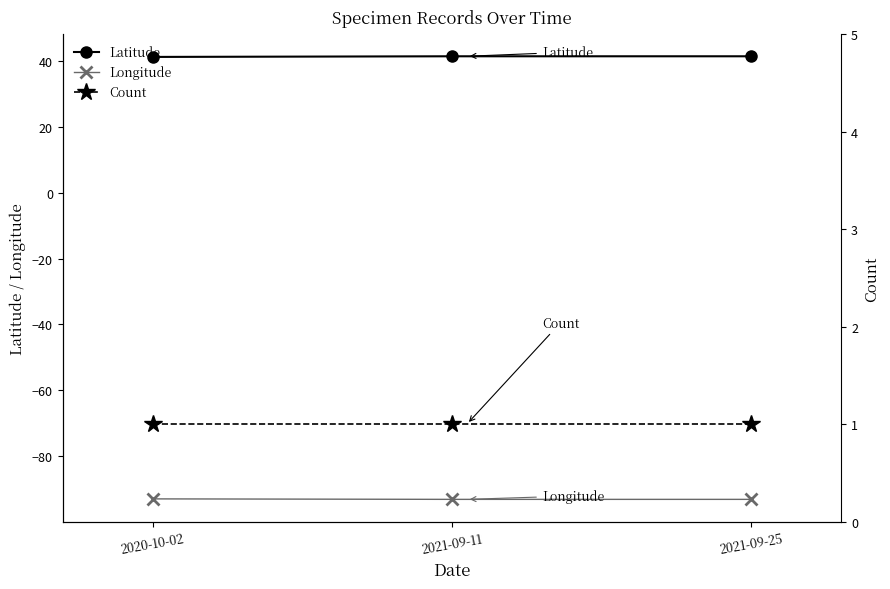

Between 2020-10-02 and 2021-09-25, which is larger?

2021-09-25